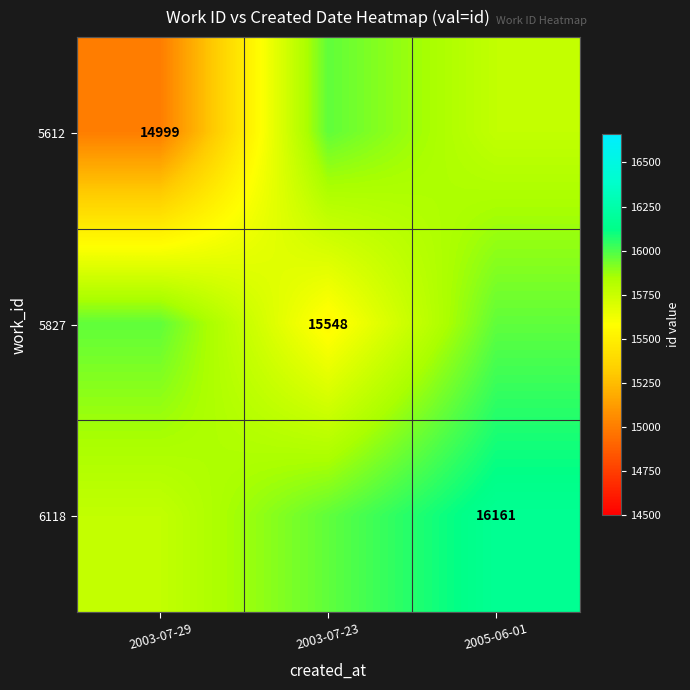

The value of 5612 at 2005-06-01 is 15773.7. True or false?

True